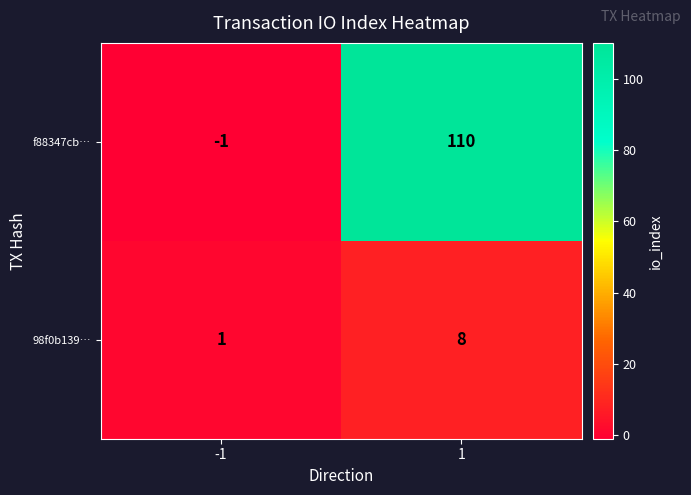

Which category has the highest value across all series?

1